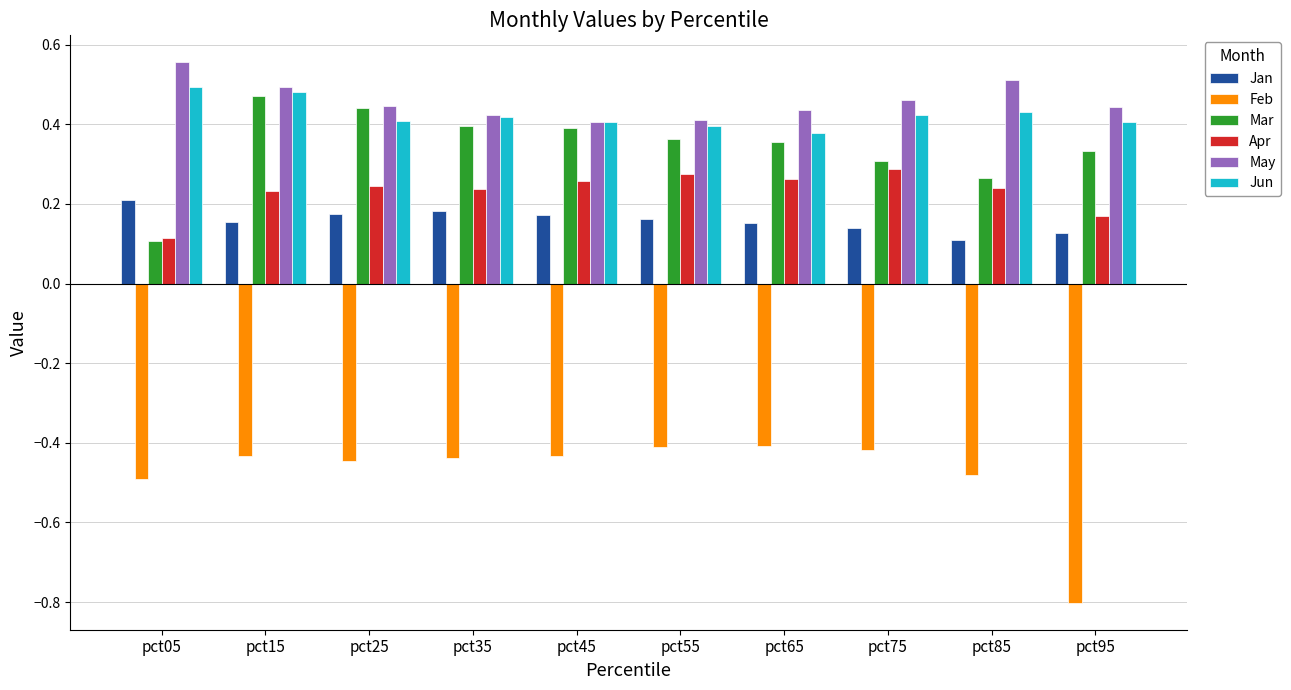

The May series shows 0.8 at pct15. True or false?

False